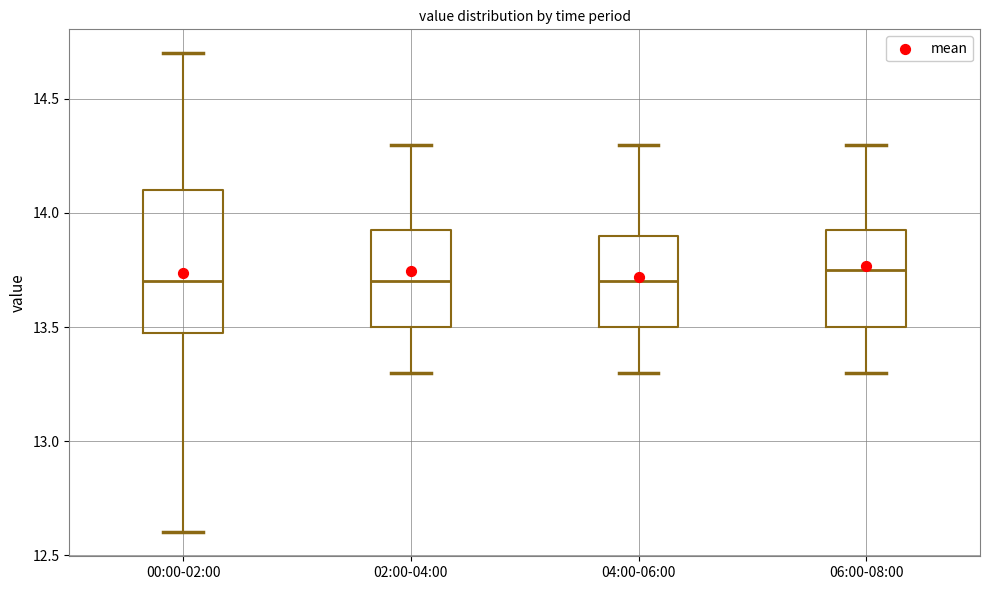

Comparing the boxes themselves (not the whiskers), which one is the tallest?

00:00-02:00